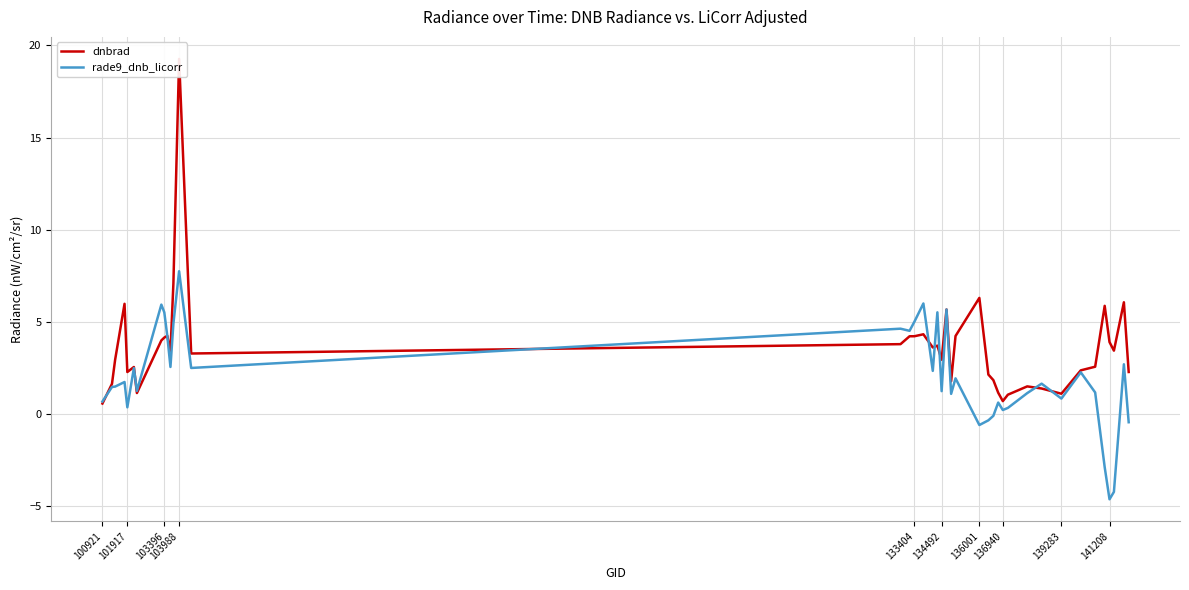

Count the number of data series in this chart.

2